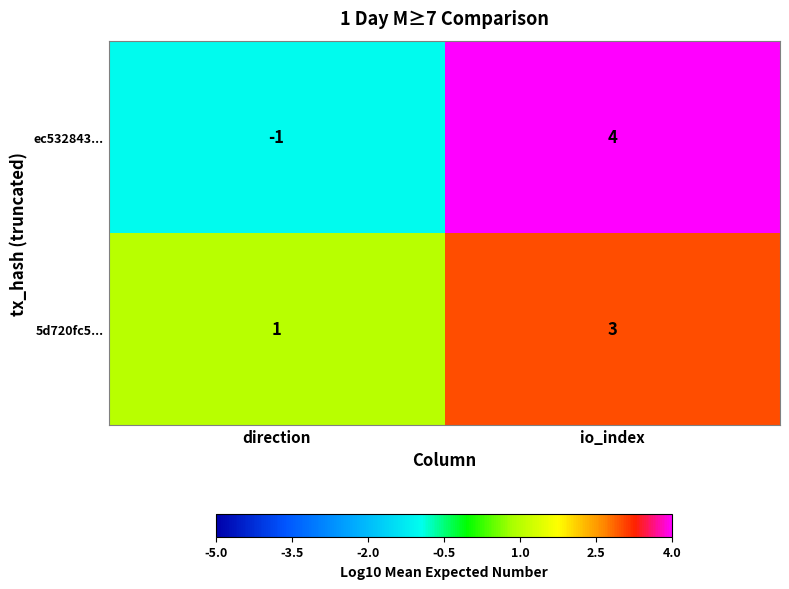

What is the sum of the ec532843... values at io_index and direction?

3